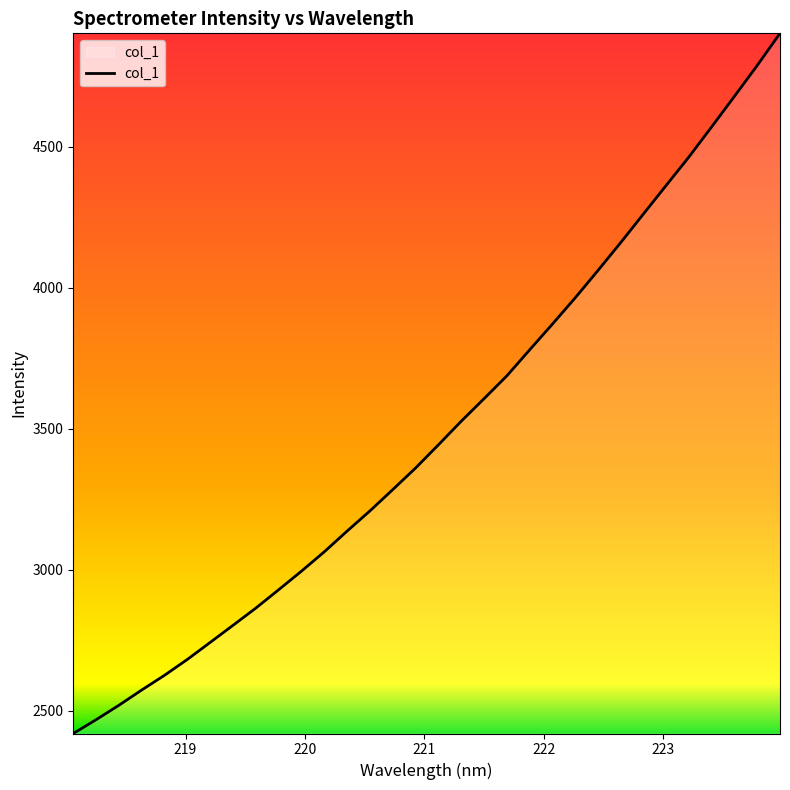

What is the maximum value shown in the chart?

4903.4